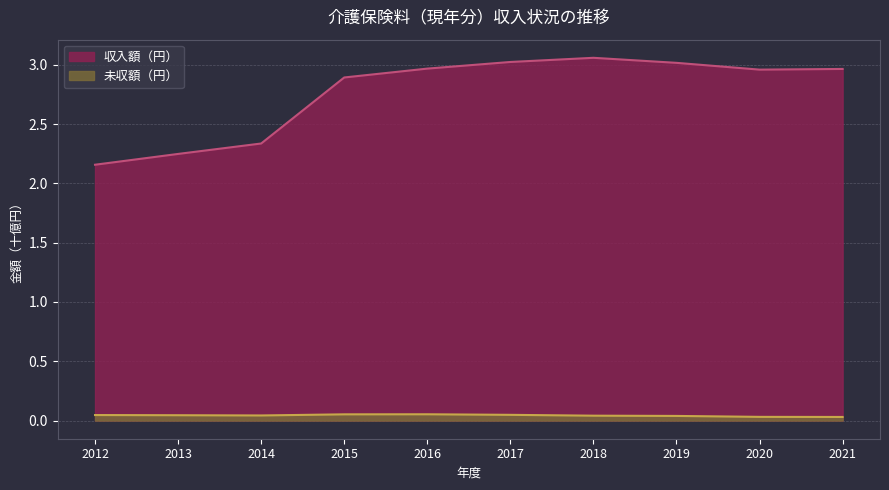

At which label is 未収額（円） closest to 0?

2021